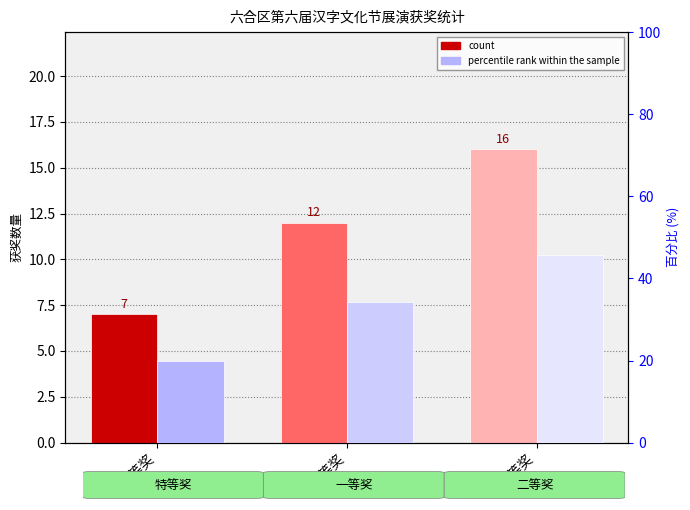

Are the bars horizontal?

No